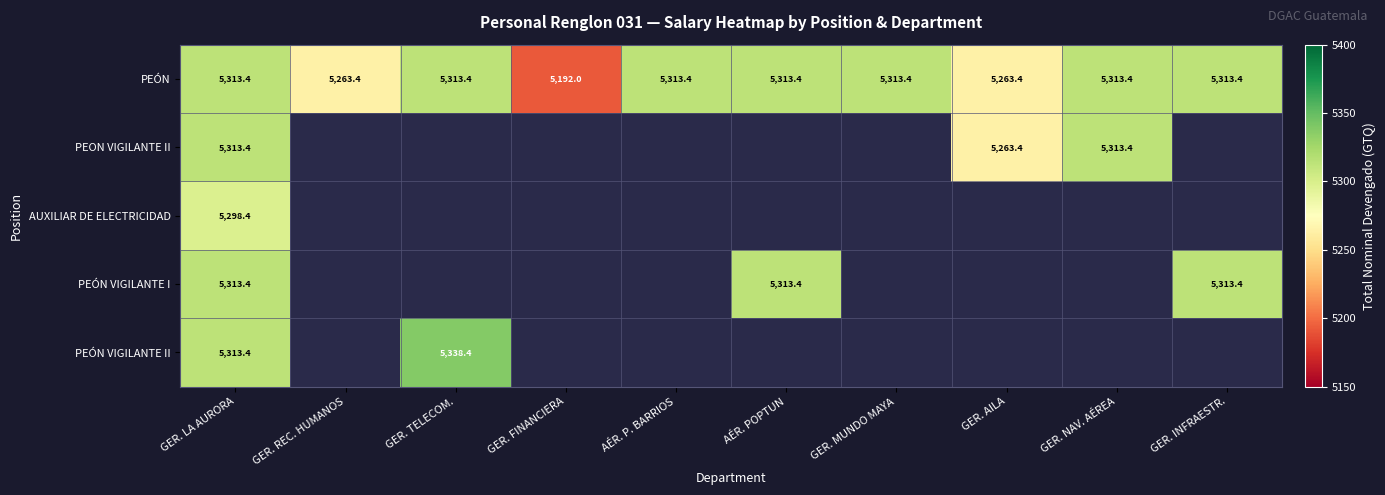

Count the number of data series in this chart.

5